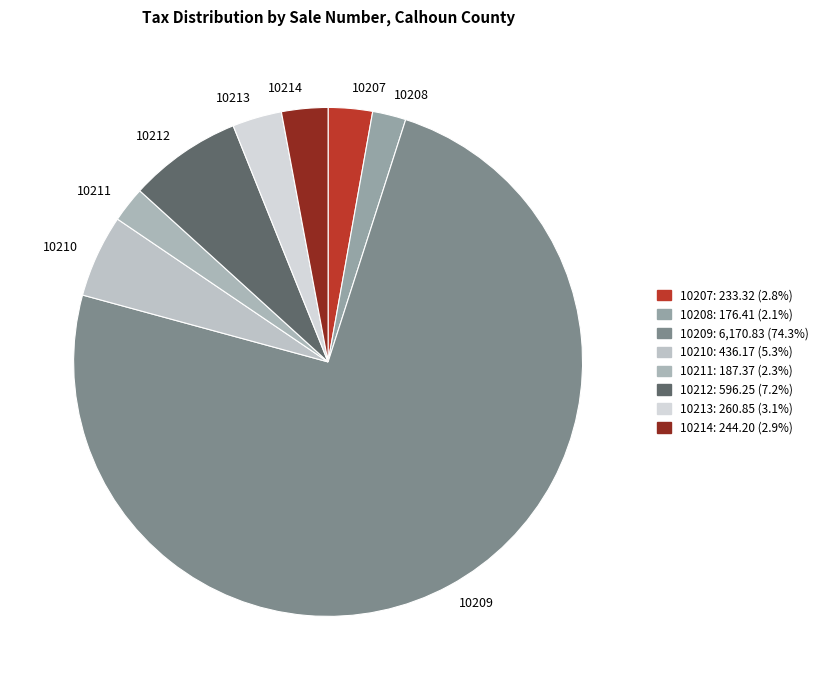

What is the ratio of the value at 10213 to the value at 10214?

1.1